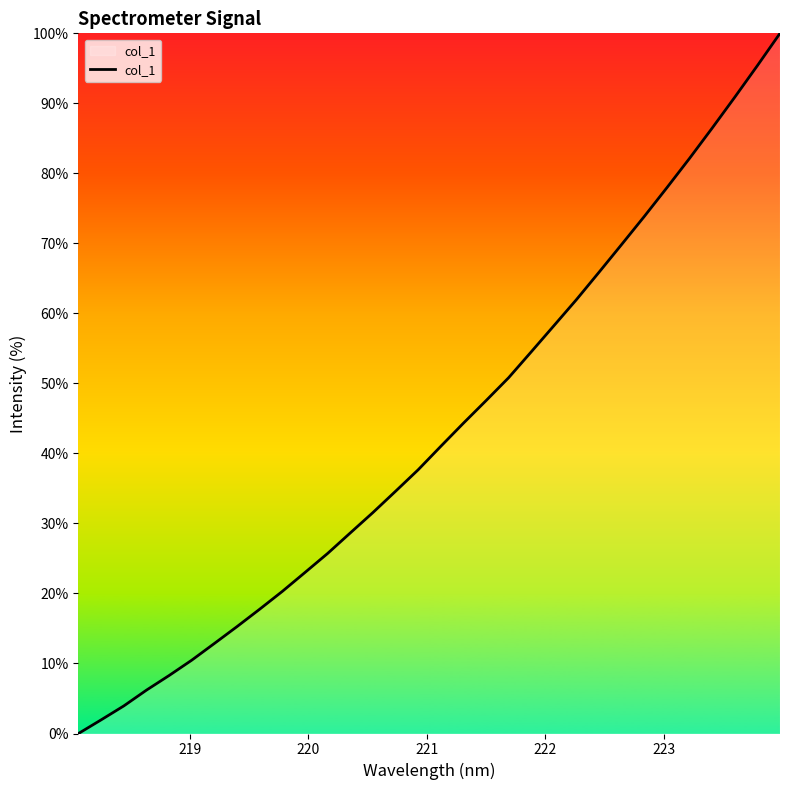

What is the maximum value shown in the chart?

100.0